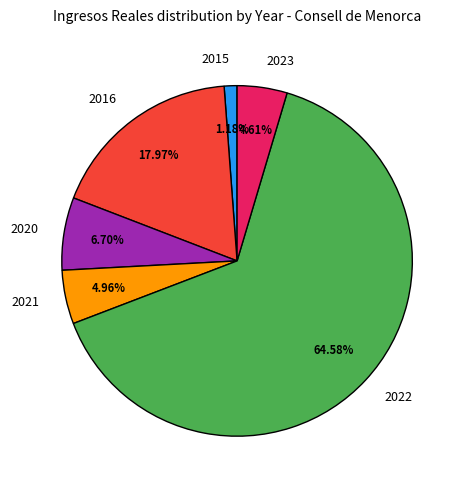

Count the number of slices in the pie.

6